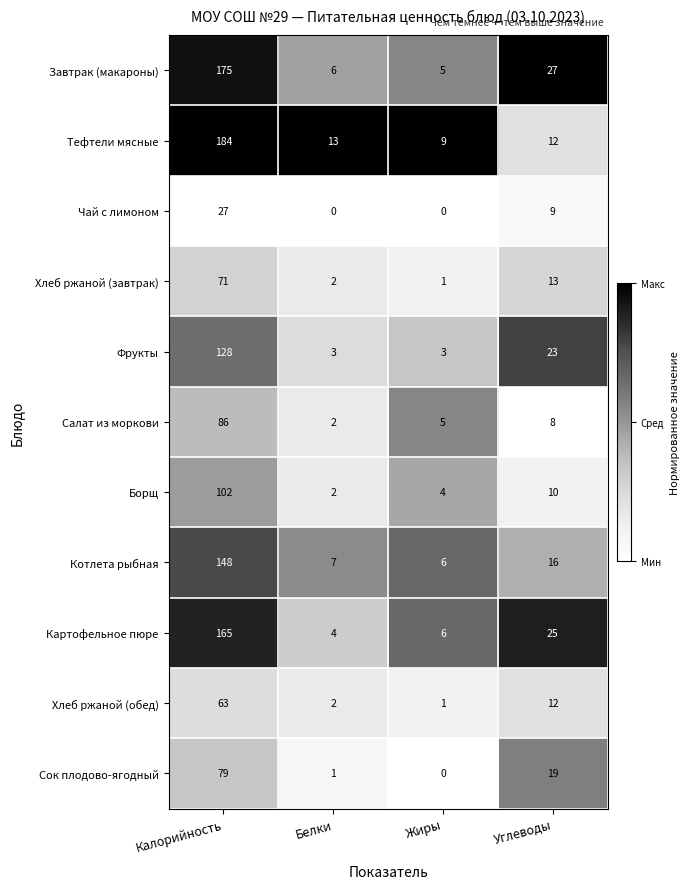

The value of Хлеб ржаной (обед) at Белки is 3. True or false?

False